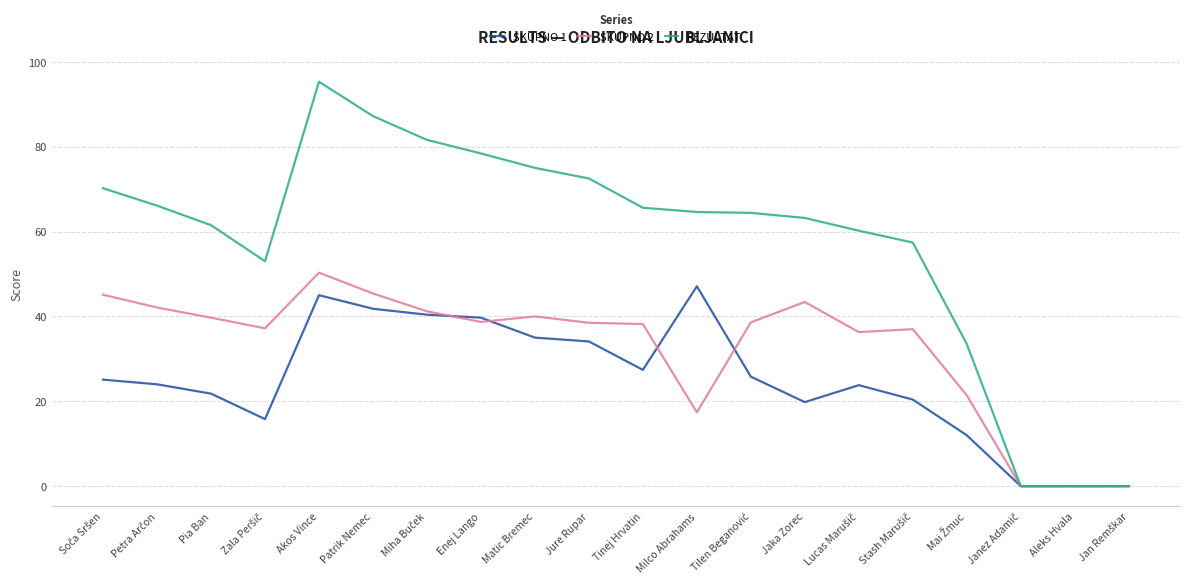

Rank the series at Jaka Zorec from lowest to highest value.

SKUPNO 1, SKUPNO 2, REZULTAT